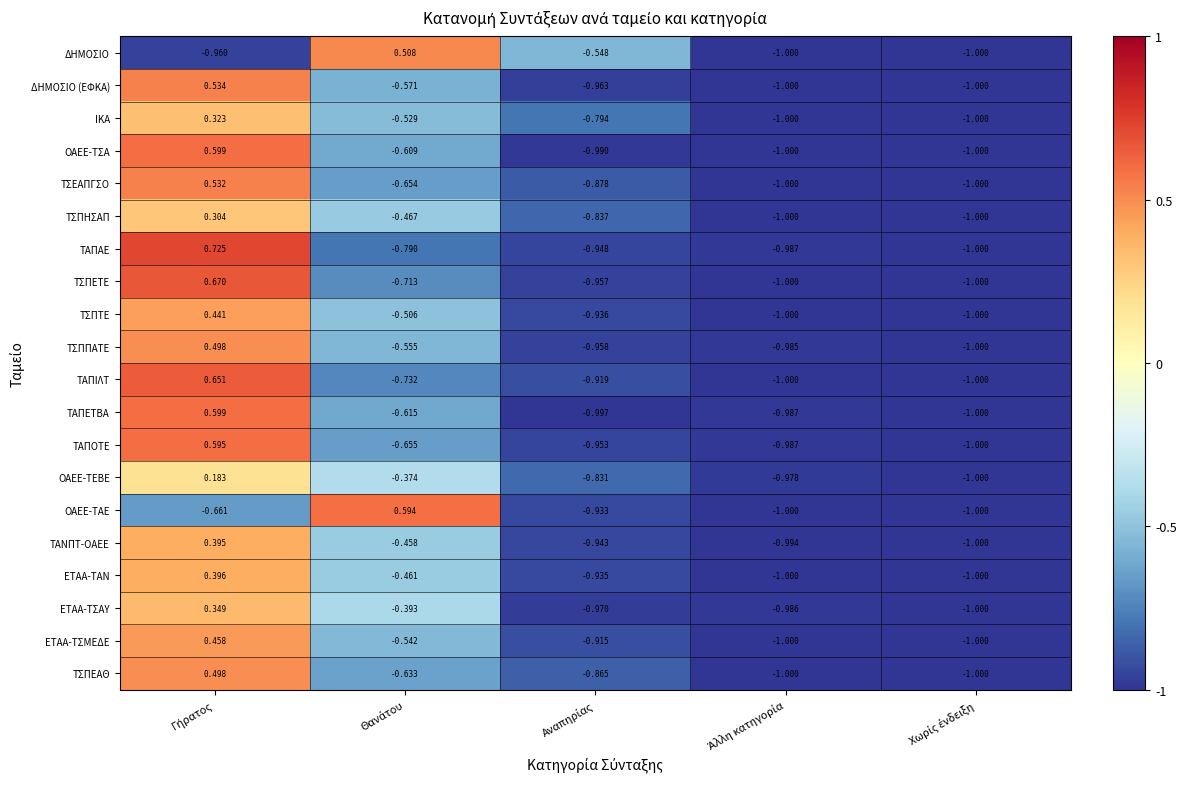

Which series has the largest total across all categories?

ΕΤΑΑ-ΤΣΜΕΔΕ